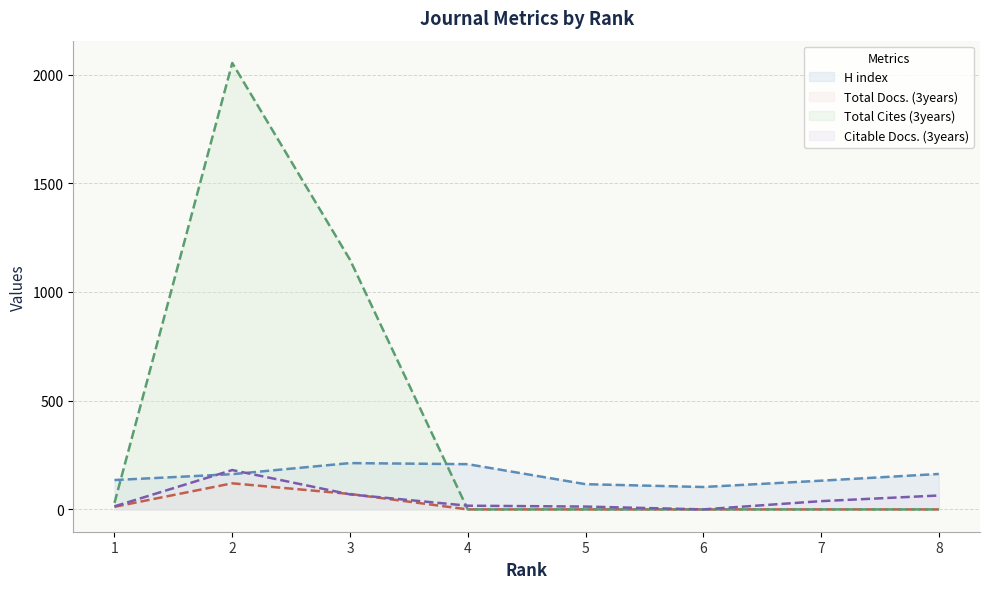

Which category has the highest value across all series?

2